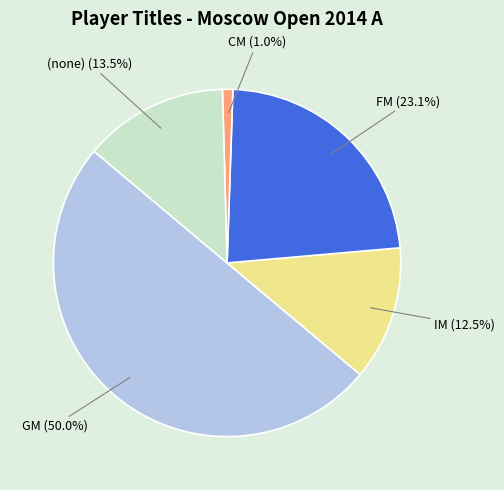

What percentage is NOT represented by GM?

50.0%